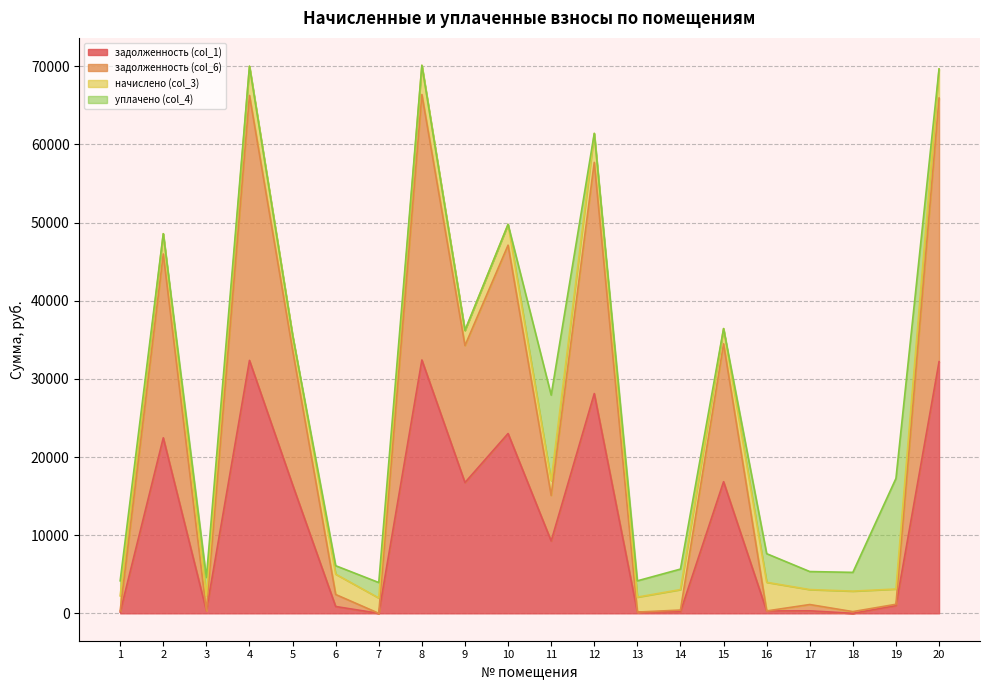

The value of задолженность (col_1) at 18 is 0.0. True or false?

True